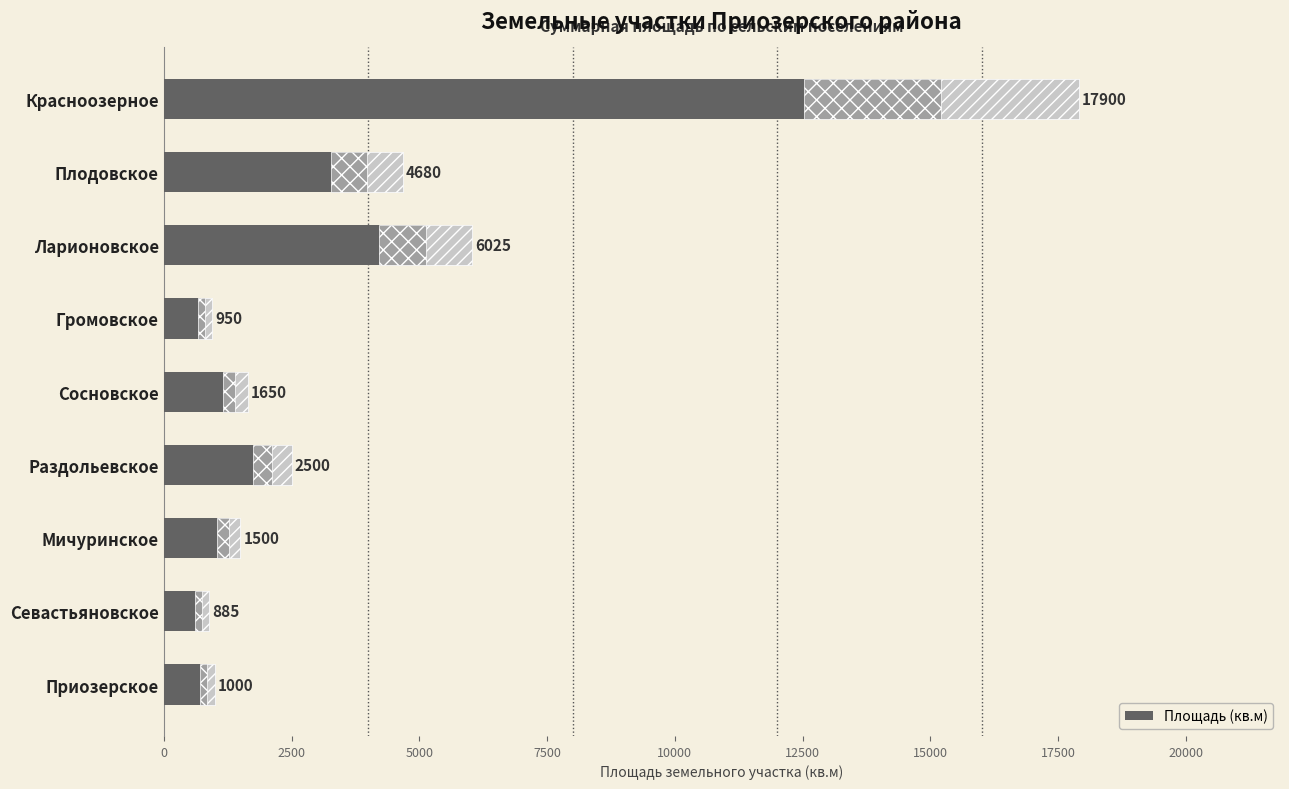

Between Громовское and Мичуринское, which is larger?

Мичуринское